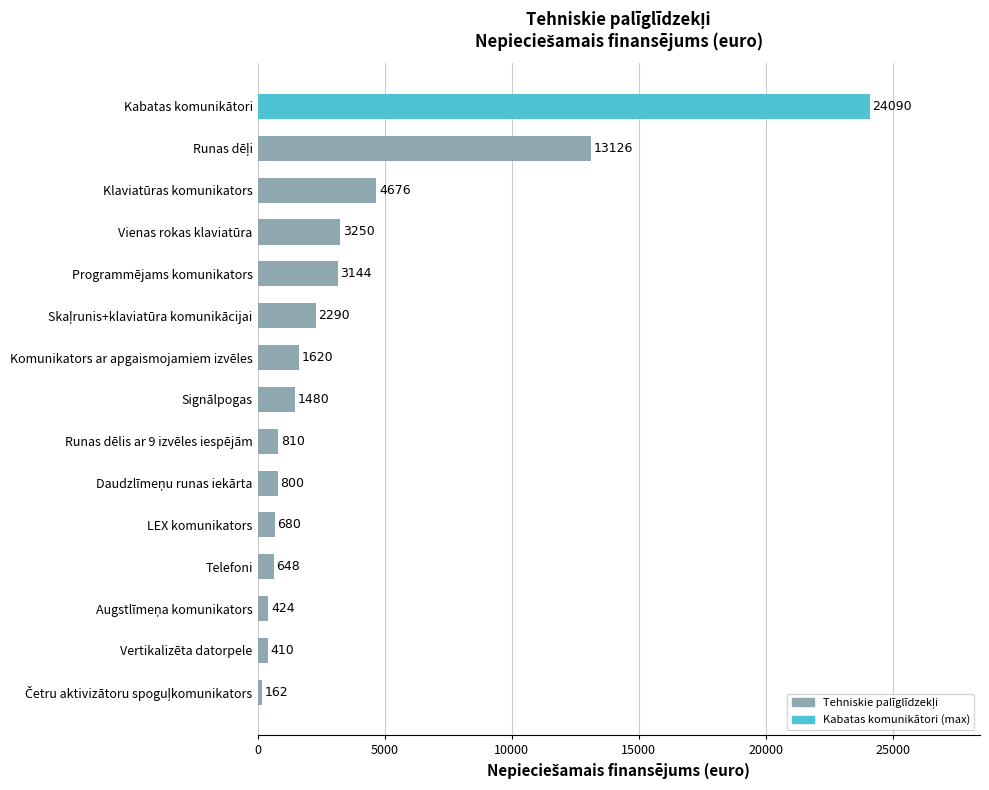

What value does the data have at Programmējams komunikators, to the nearest 10?

3140